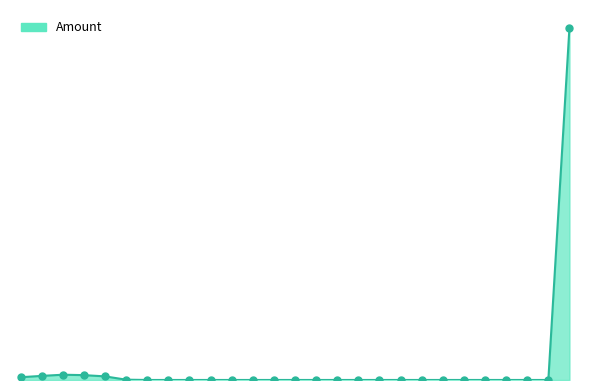

Does the chart have visible grid lines?

No